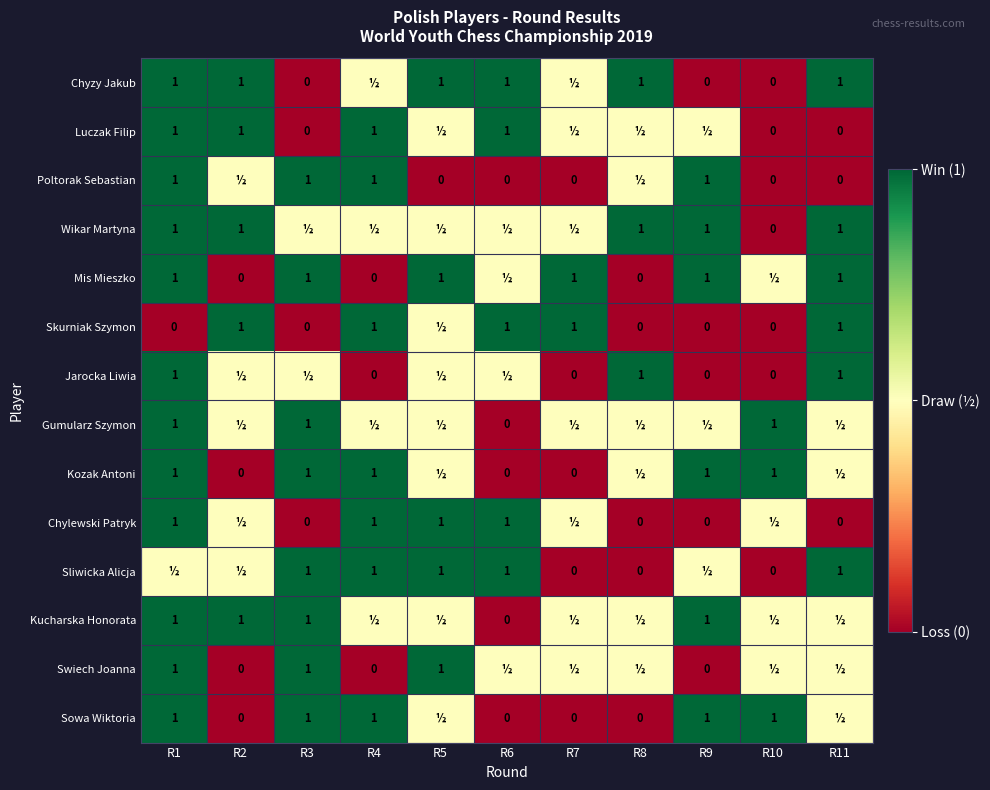

Which has a higher value, R1 or R3?

R1